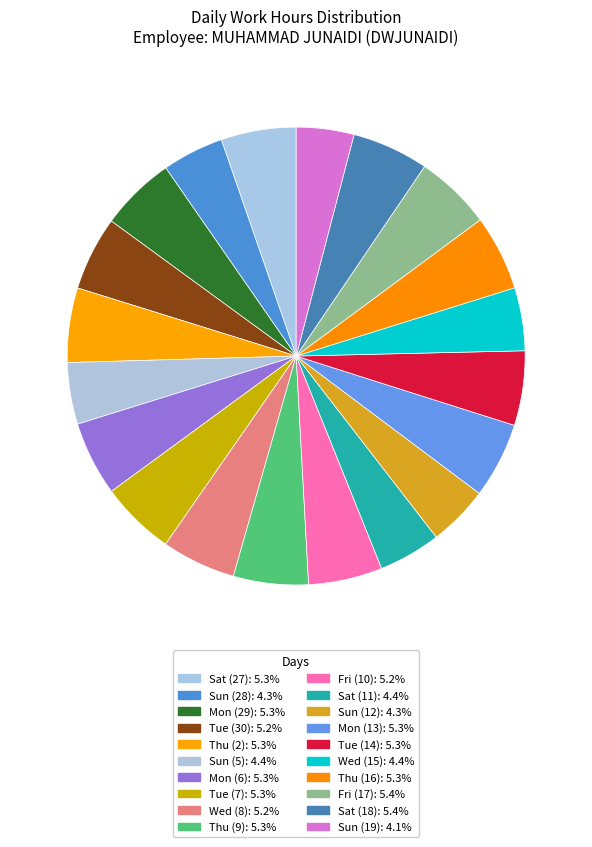

How many slices are in this pie chart?

20